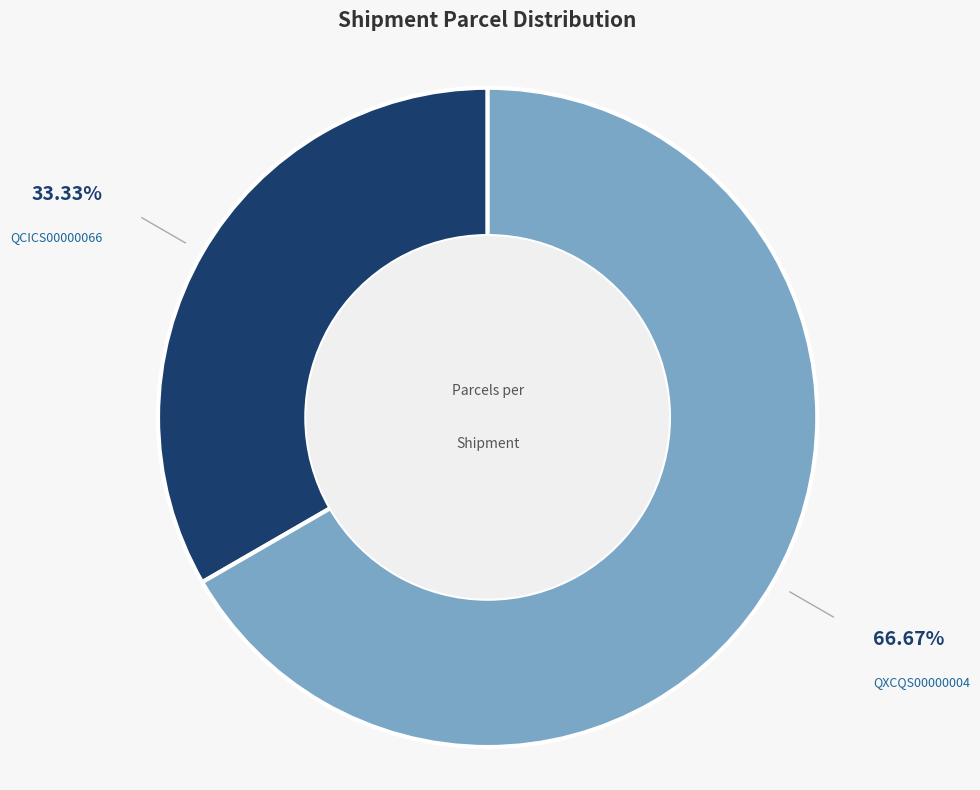

Does any single category account for the majority?

Yes